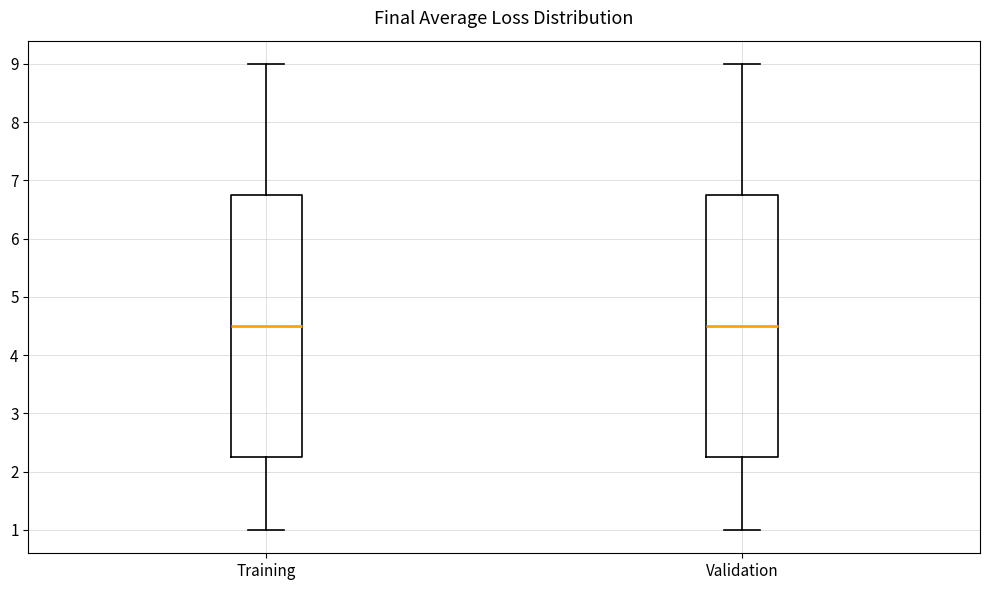

Where does the lower whisker of the box for Training end on the y-axis? The values are not printed on the chart, so give them approximately, as read against the axis.

1.0